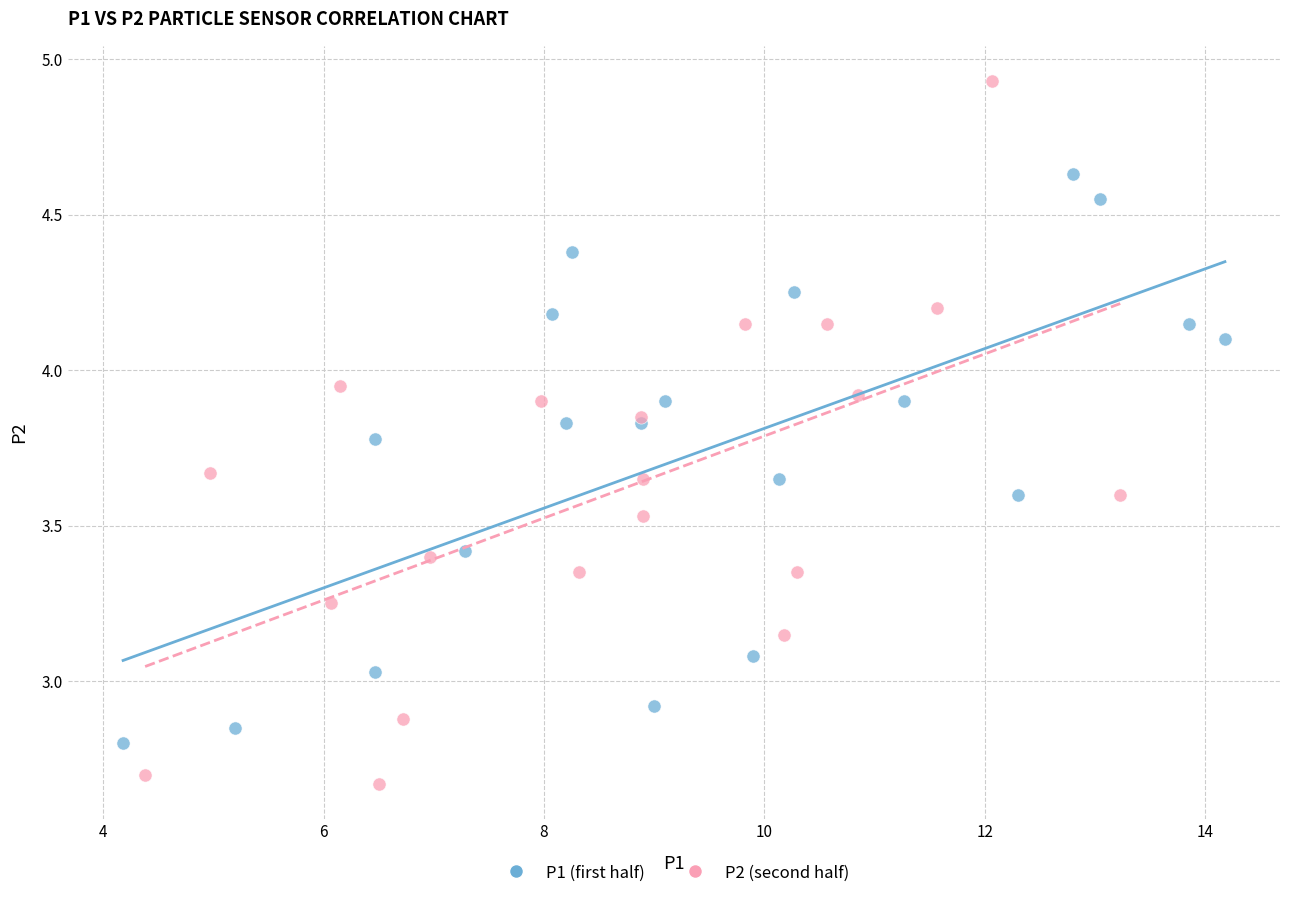

Which series has the largest Y range (max minus min)?

P2 (second half)